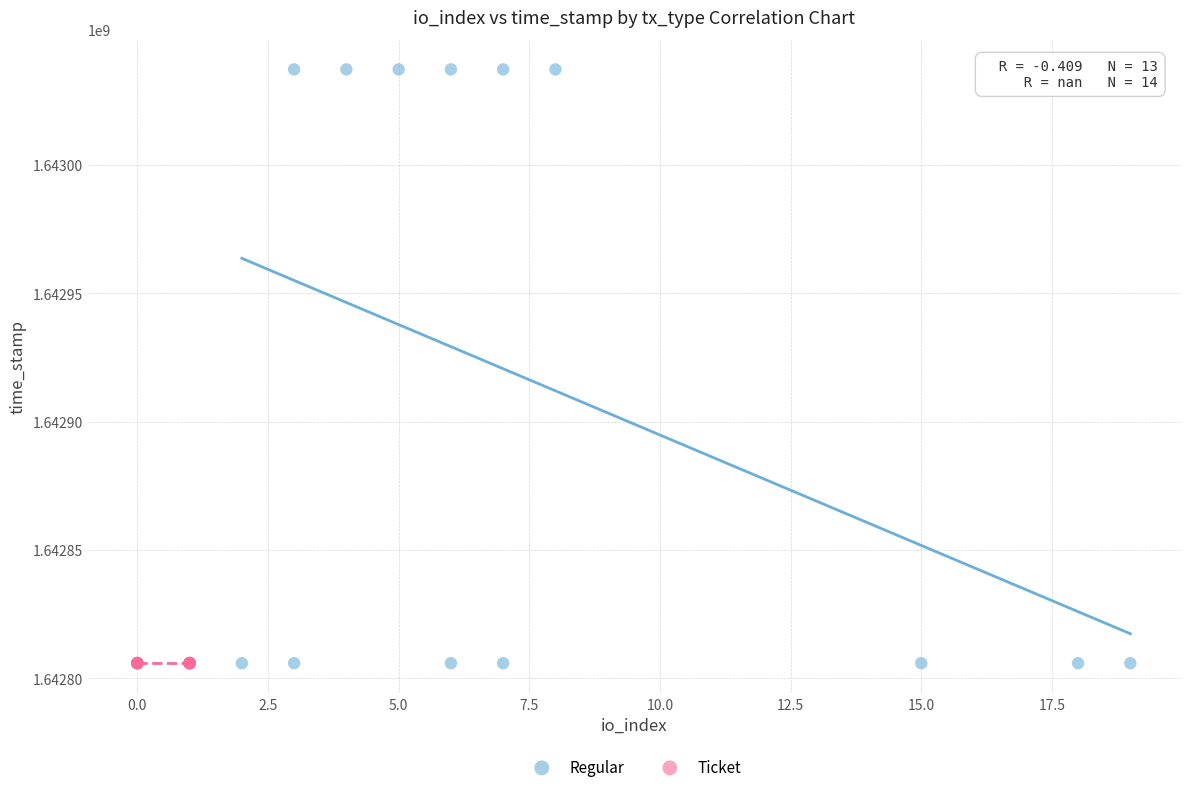

Which series contains the highest Y value?

Regular